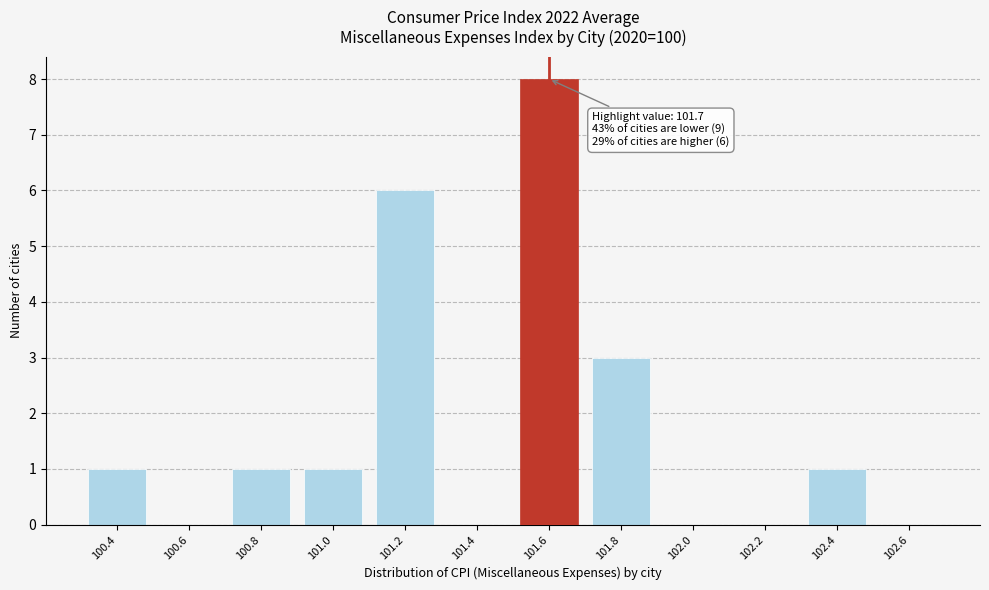

Reading left to right, extract all data points from this chart.

100.4=1	100.6=0	100.8=1	101.0=1	101.2=6	101.4=0	101.6=8	101.8=3	102.0=0	102.2=0	102.4=1	102.6=0